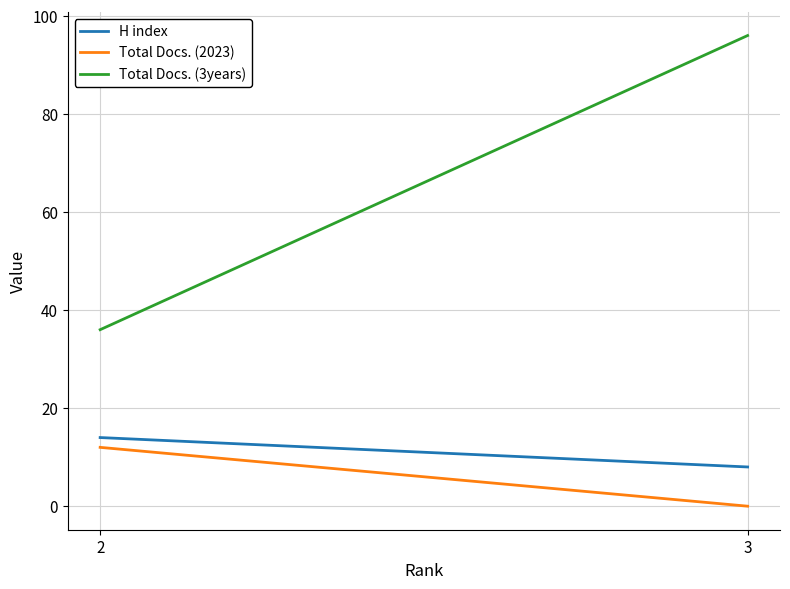

Reading right to left, transcribe all the data shown in this chart.

H index: 8	14
Total Docs. (2023): 0	12
Total Docs. (3years): 96	36